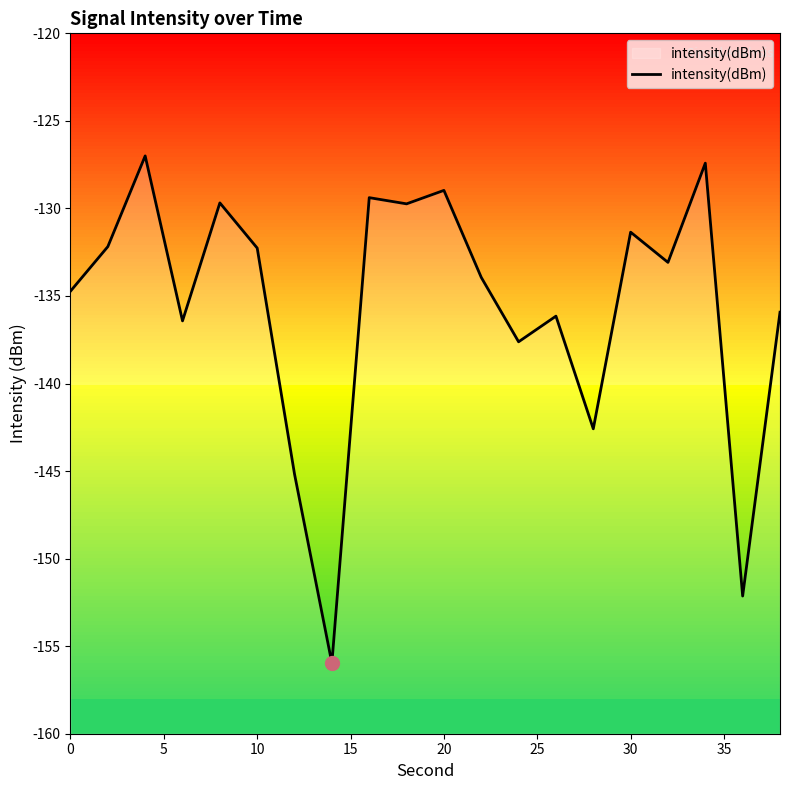

What is the highest value of the intensity(dBm) series?

-127.0